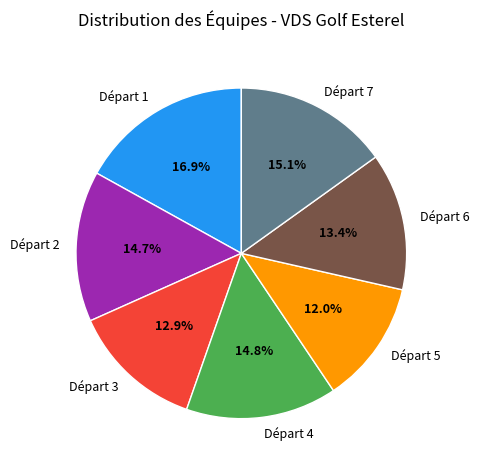

True or false: Départ 6 accounts for 22% of the total.

False